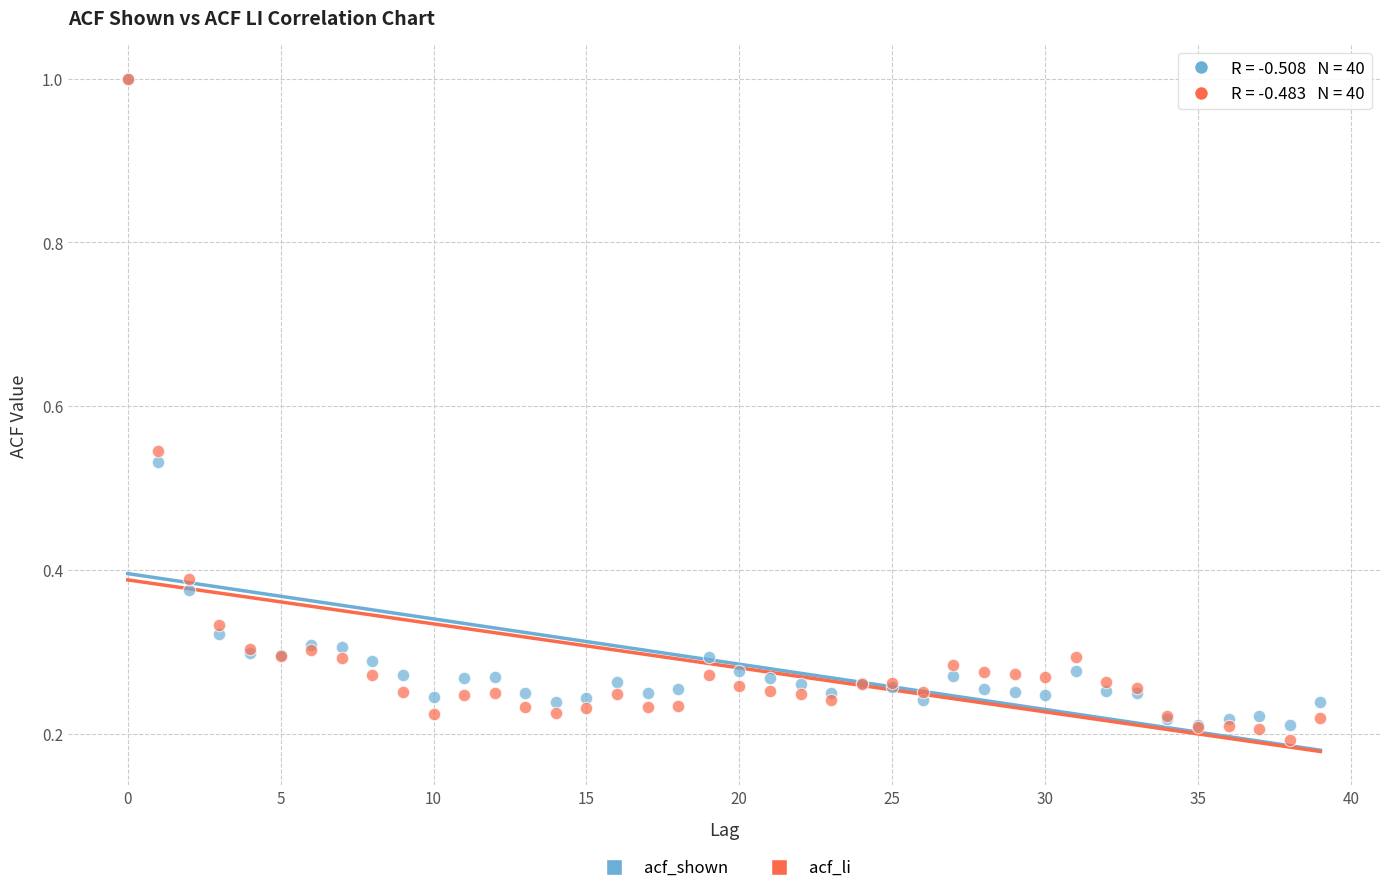

Which series reaches the minimum Y coordinate?

acf_li